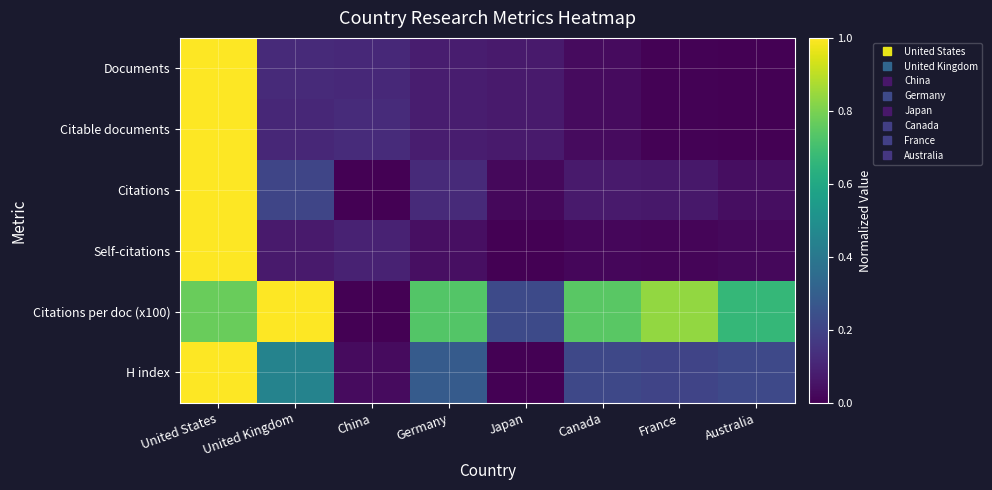

Reading left to right, extract all data points from this chart.

Documents: United States=1.0	United Kingdom=0.1	China=0.1	Germany=0.1	Japan=0.1	Canada=0.0	France=0.0	Australia=0.0
Citable documents: United States=1.0	United Kingdom=0.1	China=0.1	Germany=0.1	Japan=0.1	Canada=0.0	France=0.0	Australia=0.0
Citations: United States=1.0	United Kingdom=0.2	China=0.0	Germany=0.1	Japan=0.0	Canada=0.1	France=0.1	Australia=0.0
Self-citations: United States=1.0	United Kingdom=0.1	China=0.1	Germany=0.0	Japan=0.0	Canada=0.0	France=0.0	Australia=0.0
Citations per doc (x100): United States=0.8	United Kingdom=1.0	China=0.0	Germany=0.7	Japan=0.2	Canada=0.7	France=0.8	Australia=0.7
H index: United States=1.0	United Kingdom=0.4	China=0.0	Germany=0.3	Japan=0.0	Canada=0.2	France=0.2	Australia=0.2